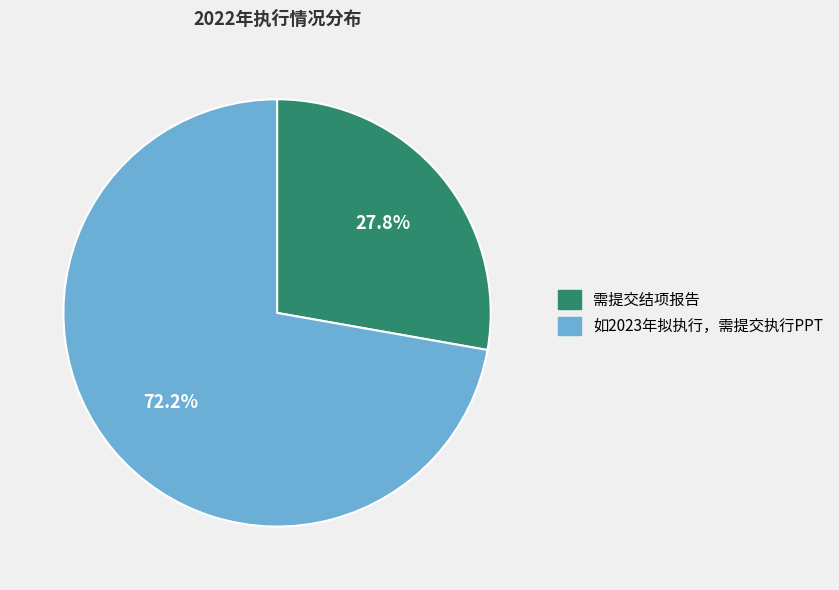

What is the smallest slice in the pie chart?

需提交结项报告